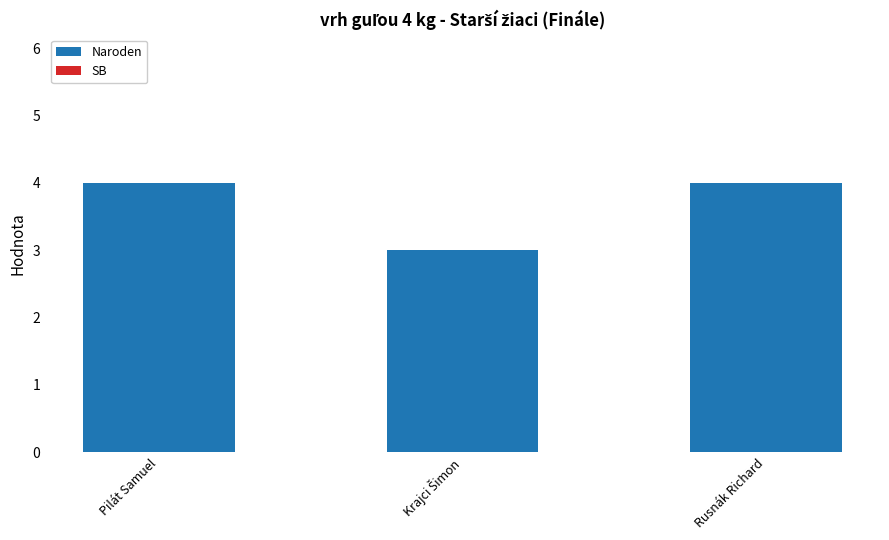

What is the ratio of the value at Rusnák Richard to the value at Pilát Samuel?

1.0